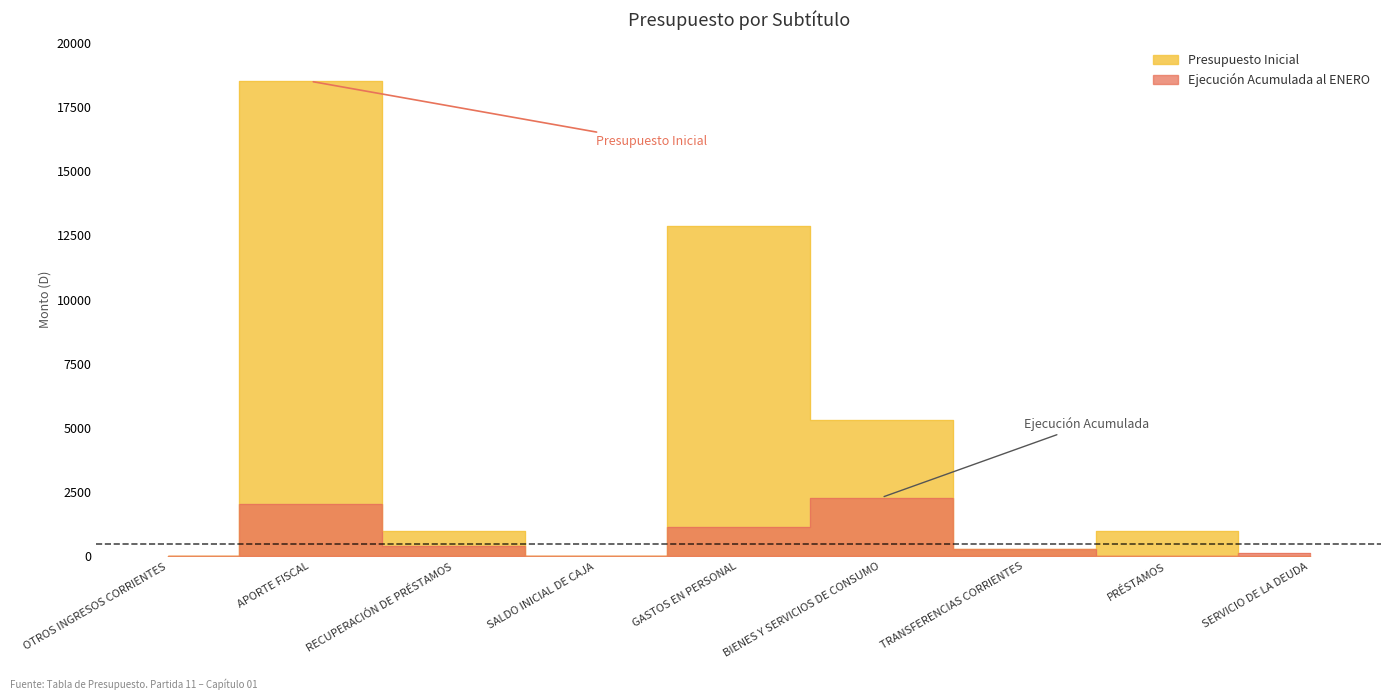

Does the chart display data point markers on the line(s)?

No